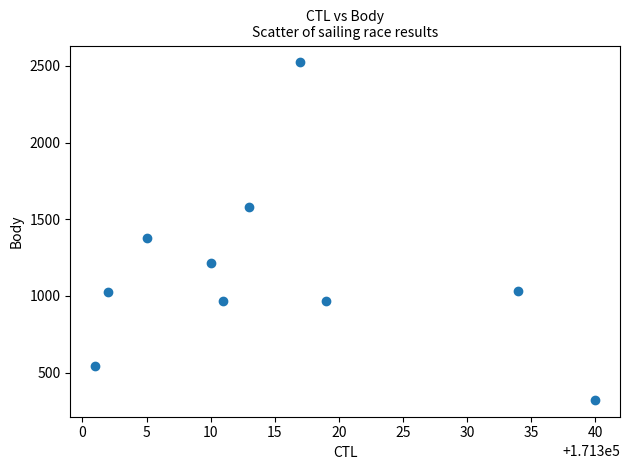

What Y value in the scatter plot is closest to 1422?

1376